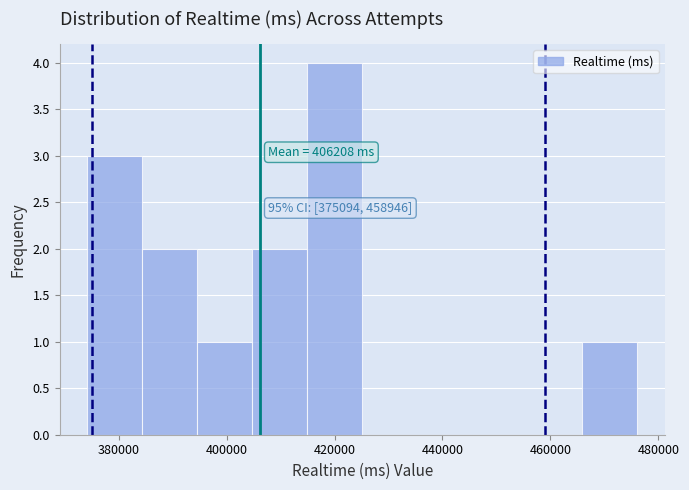

Over which range of the x-axis is the bar tallest?

414000 to 426000